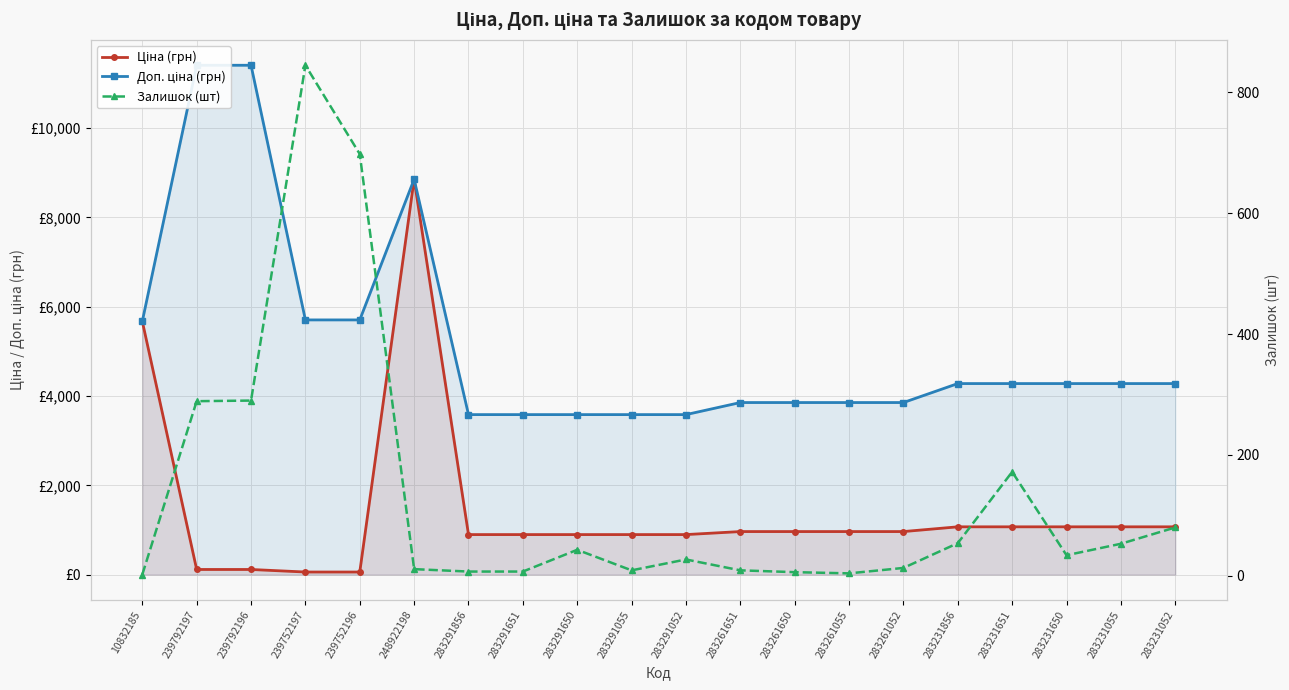

How many data points in Ціна (грн) are above 963?

11